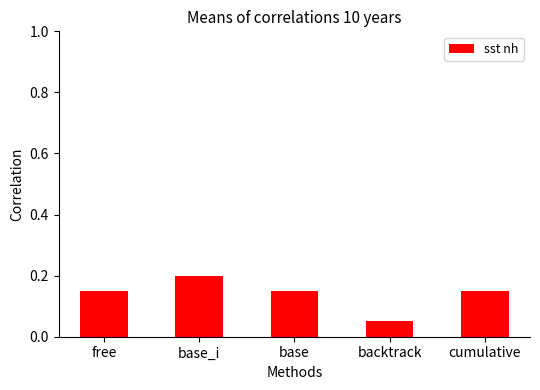

What is the greatest value displayed?

0.2